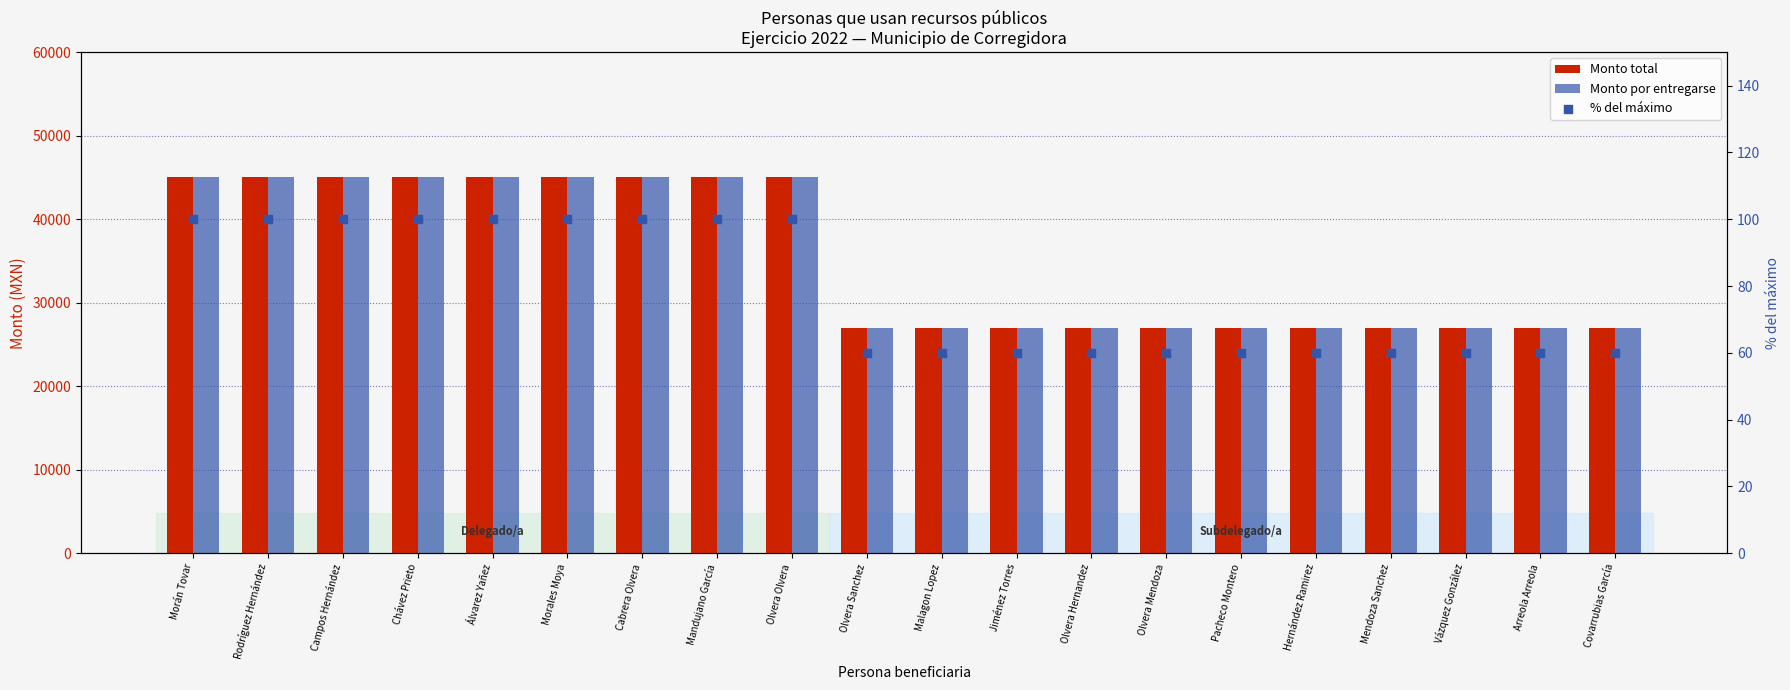

Which series has the largest Y range (max minus min)?

Monto total